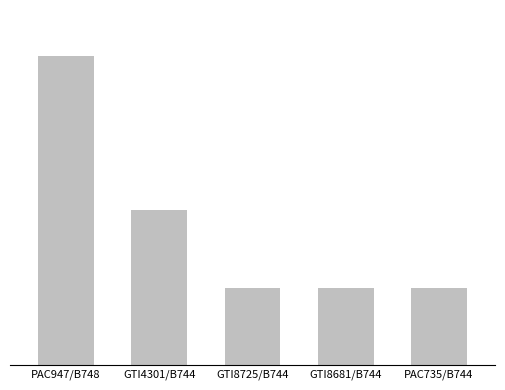

What is the label of the 1st bar from the left?

PAC947/B748